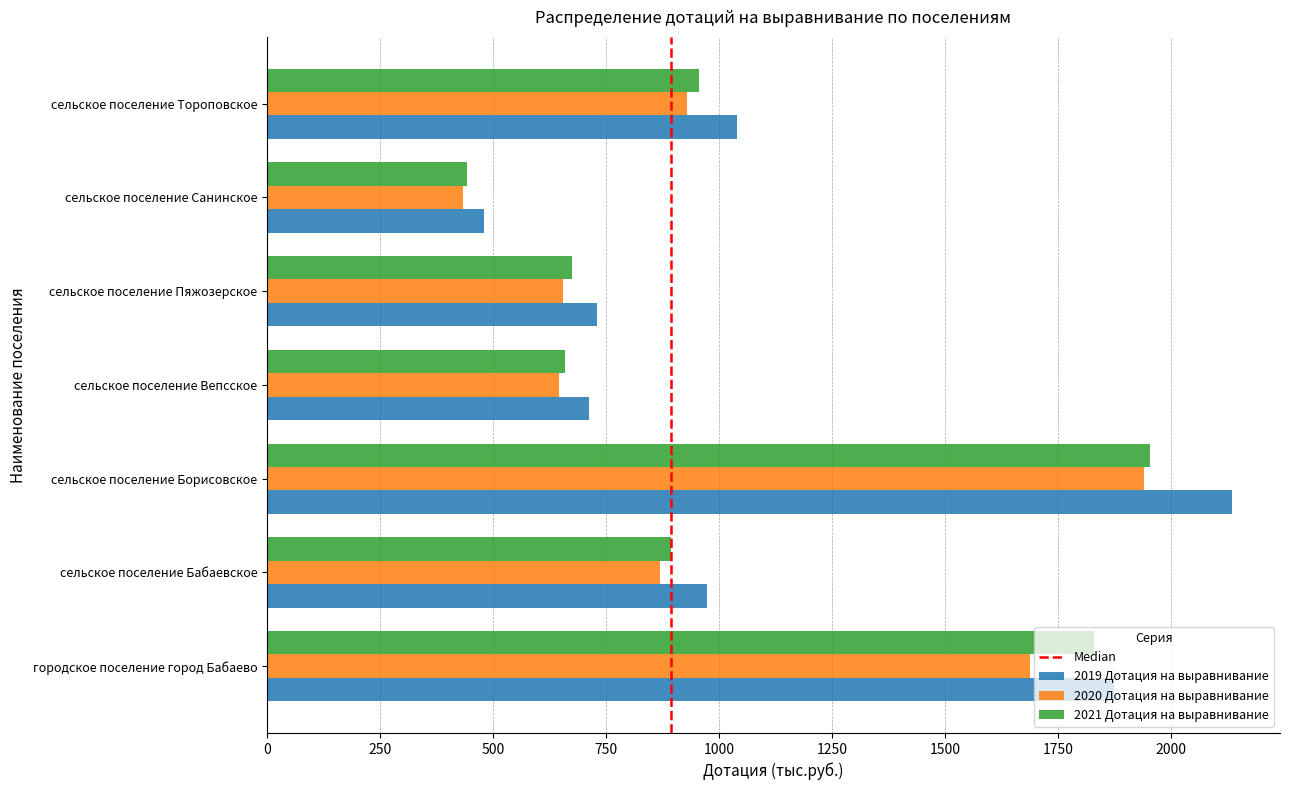

What is the maximum value for 2020 Дотация на выравнивание?

1940.1